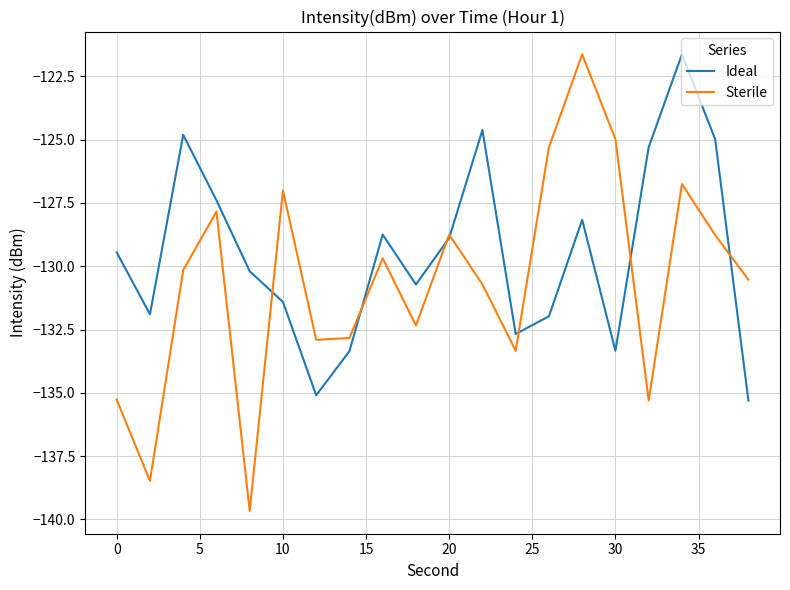

Which series has the largest total across all categories?

Ideal